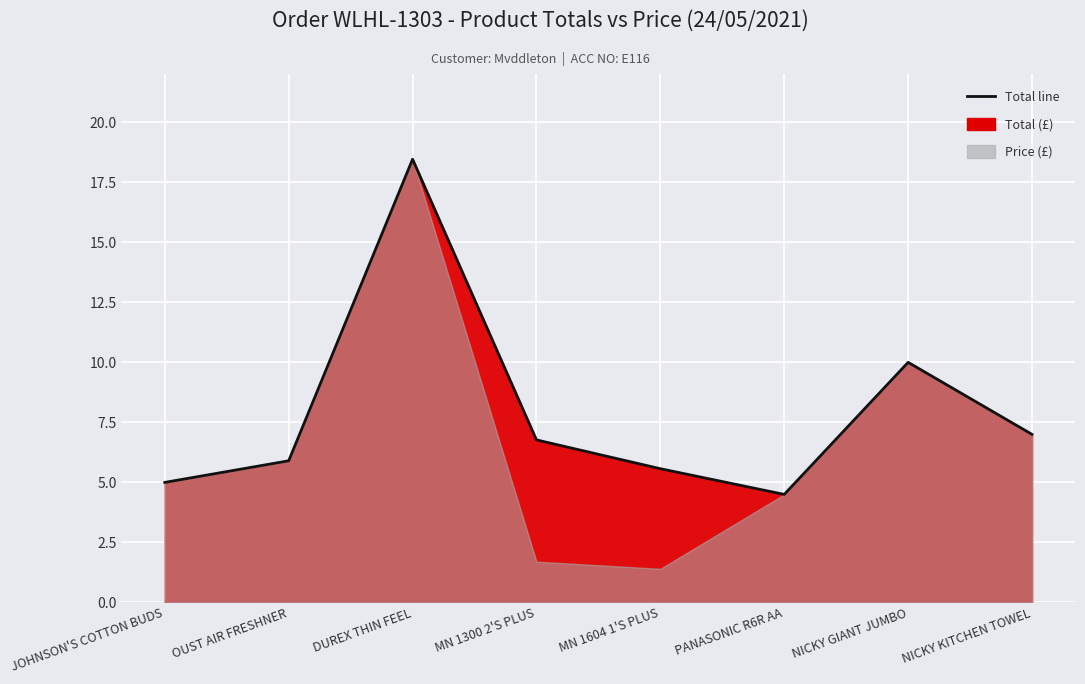

What is the difference between the maximum and minimum values?

14.0